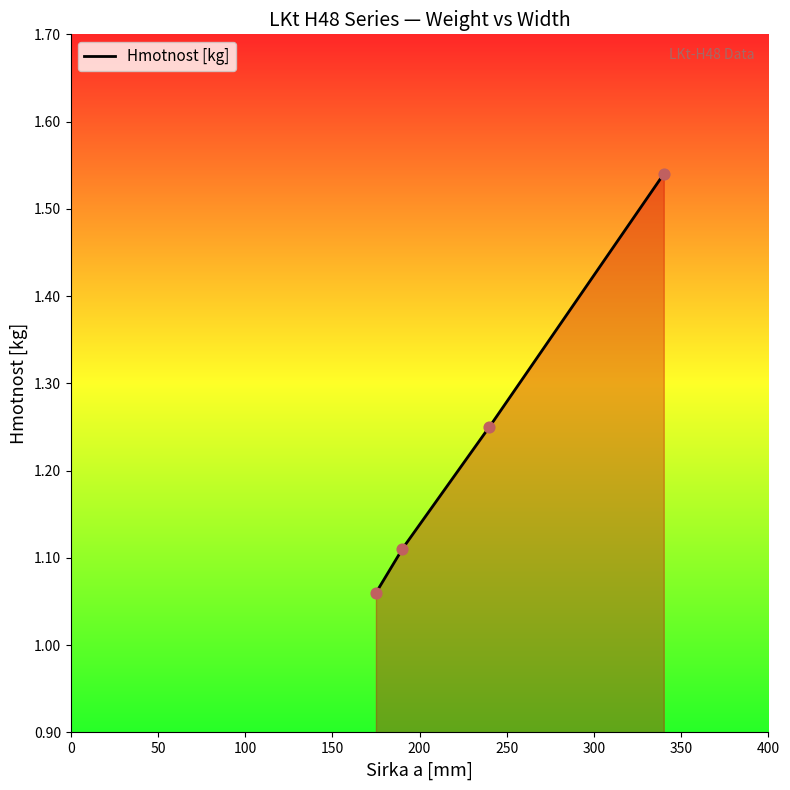

Which has a higher value, 190 or 340?

340